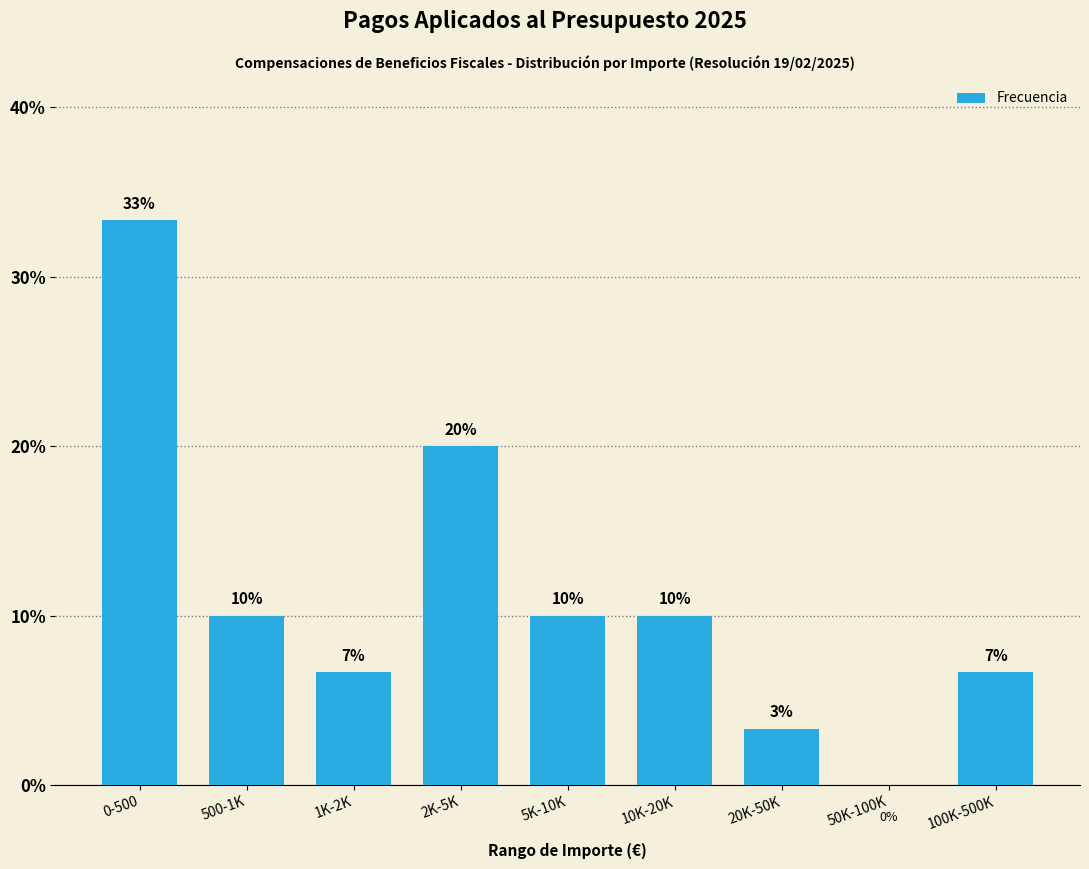

At which label is the value closest to 16?

2K-5K